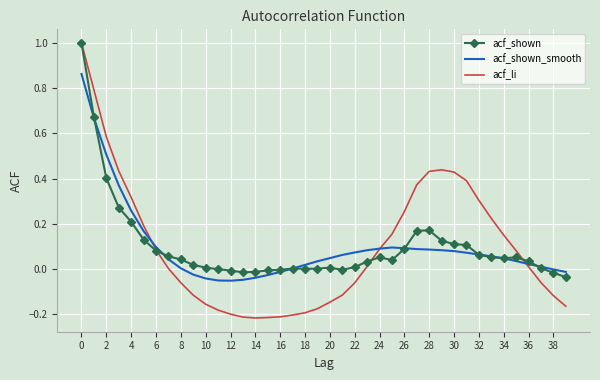

Rank the series by their average value, from lowest to highest.

acf_shown_smooth, acf_li, acf_shown